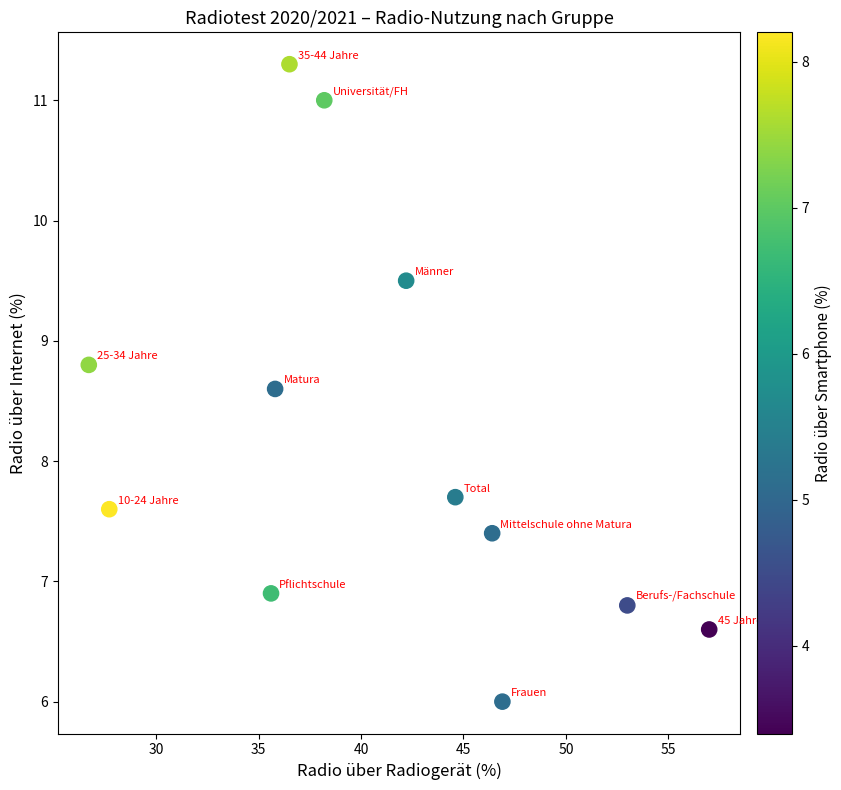

What Y value in the scatter plot is closest to 8?

7.7